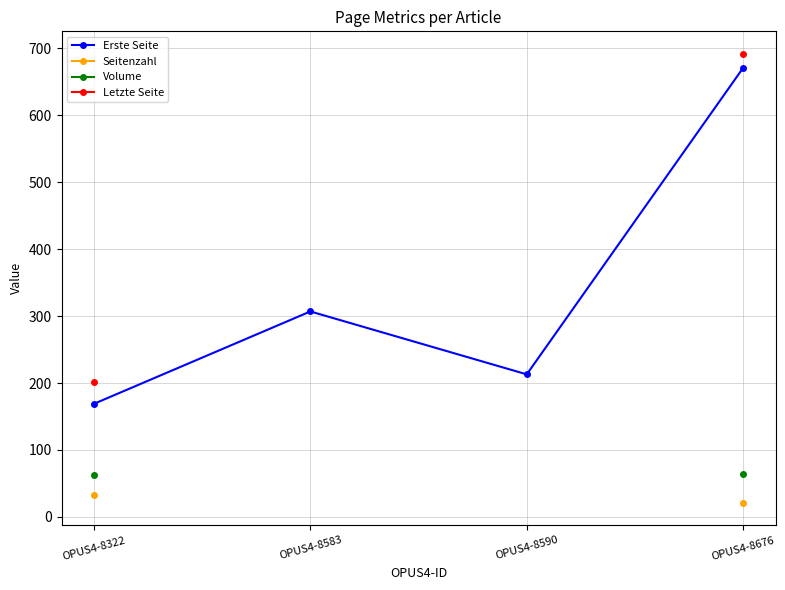

True or false: Seitenzahl has more than 2 points higher than both neighbors.

False